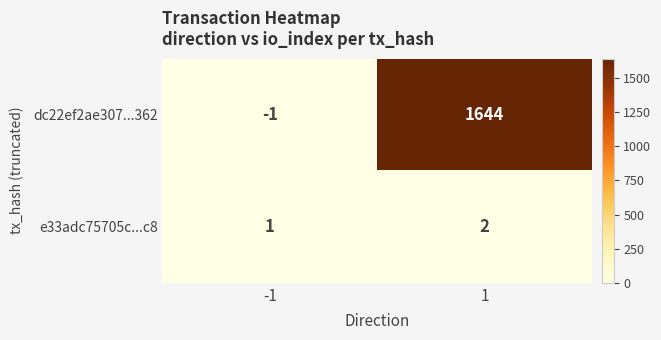

Count the number of data series in this chart.

2